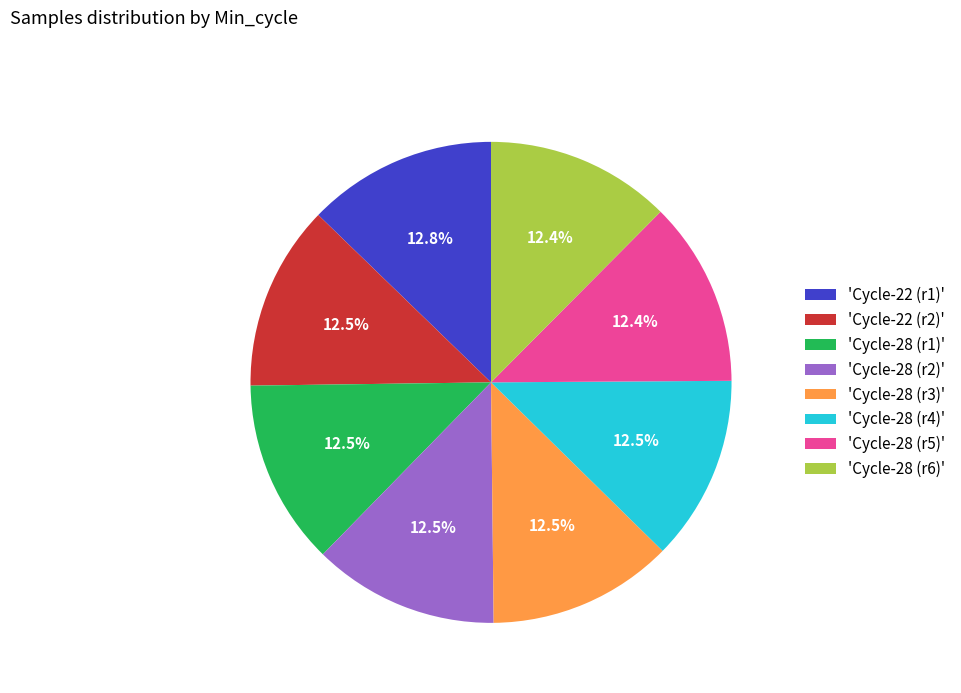

Does 'Cycle-22 (r2)' represent more than half of the total?

No